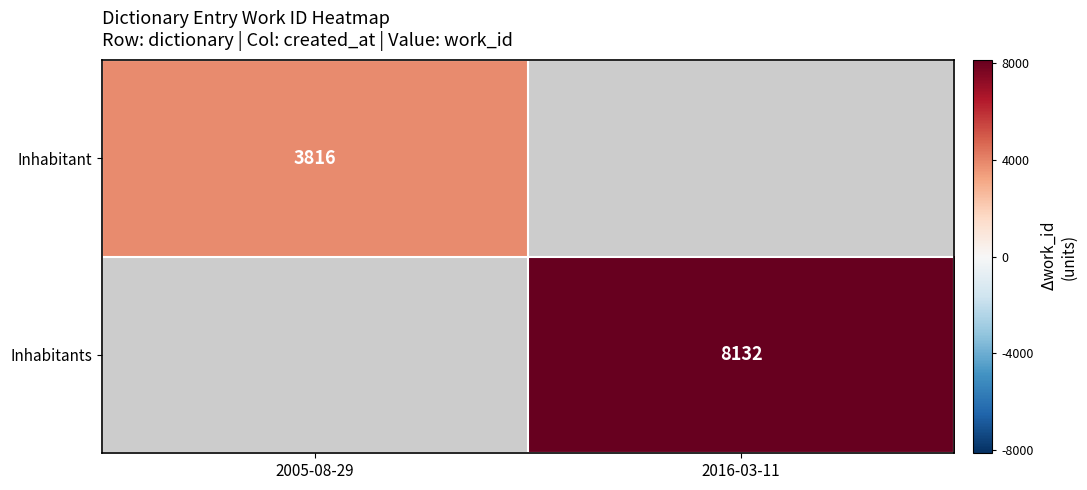

Is the value of Inhabitants at 2016-03-11 greater than the value of Inhabitant at 2005-08-29?

Yes